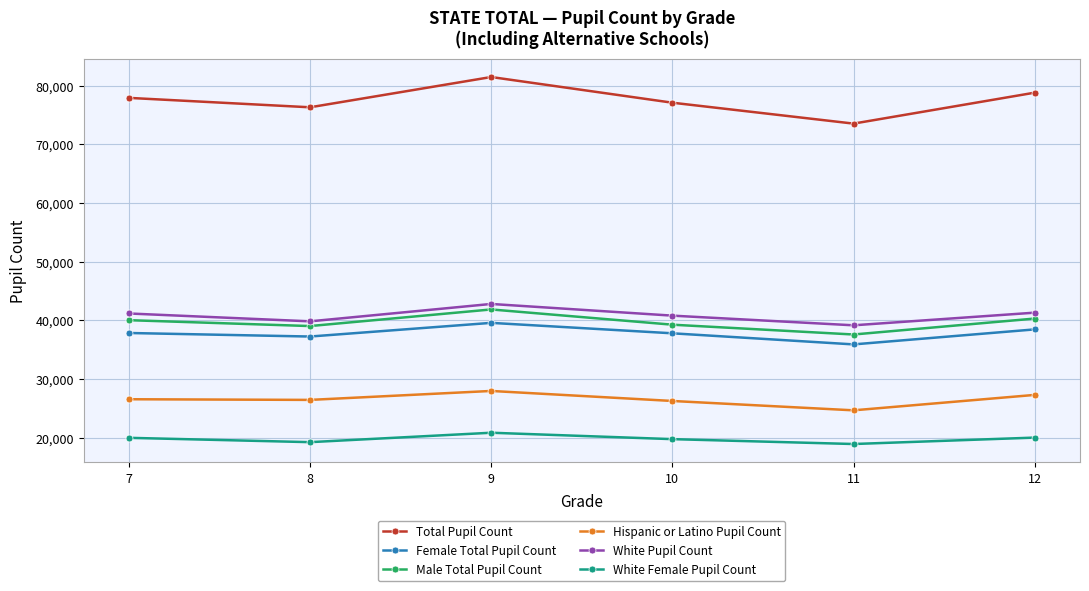

Which series has the largest total across all categories?

Total Pupil Count